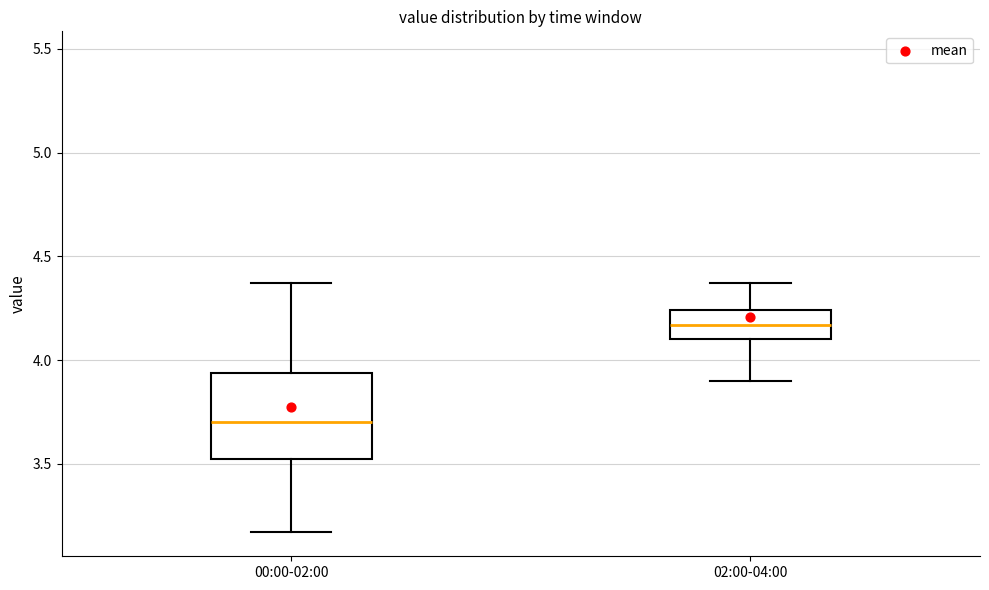

Where does the lower whisker of the box for 02:00-04:00 end on the y-axis? The values are not printed on the chart, so give them approximately, as read against the axis.

3.90